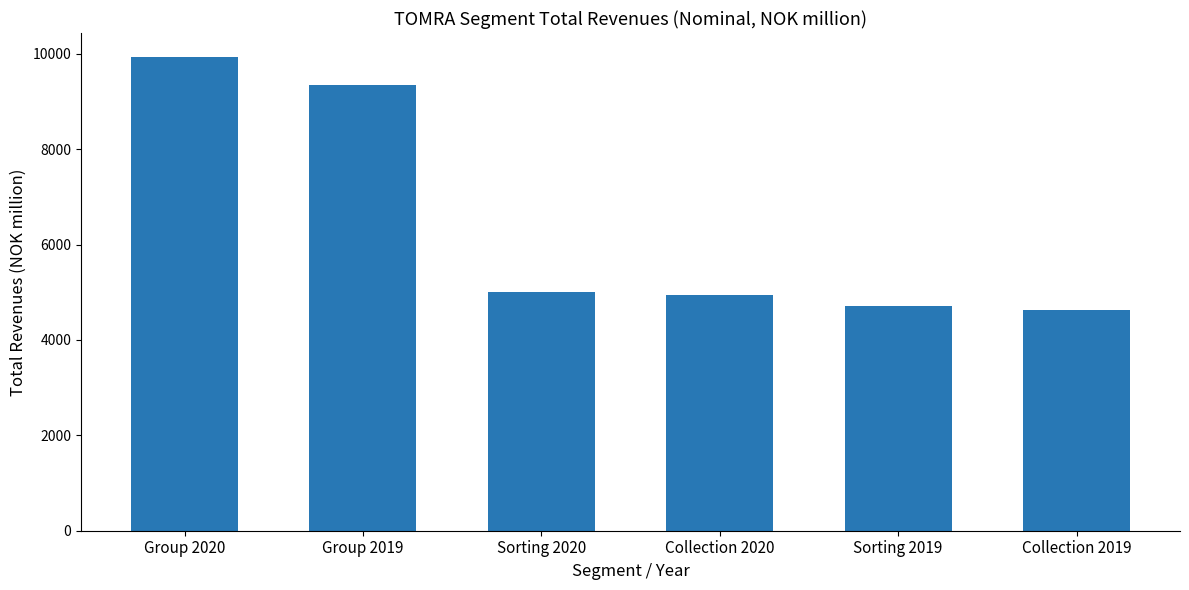

How many bars are there in total?

6